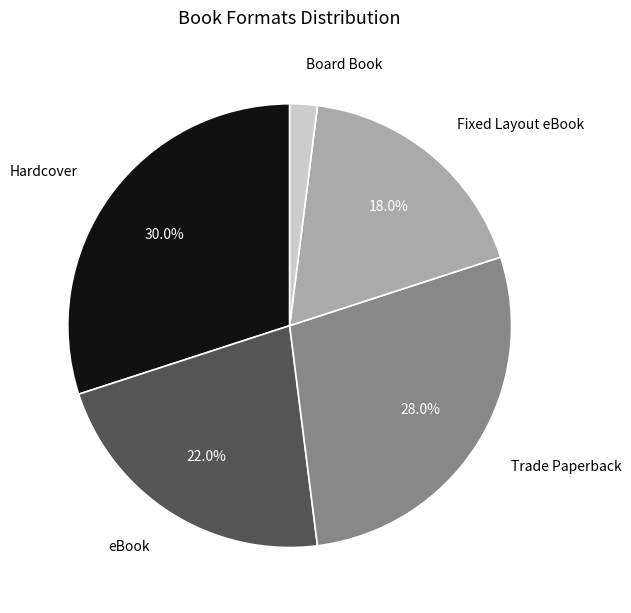

Which slice is the largest?

Hardcover